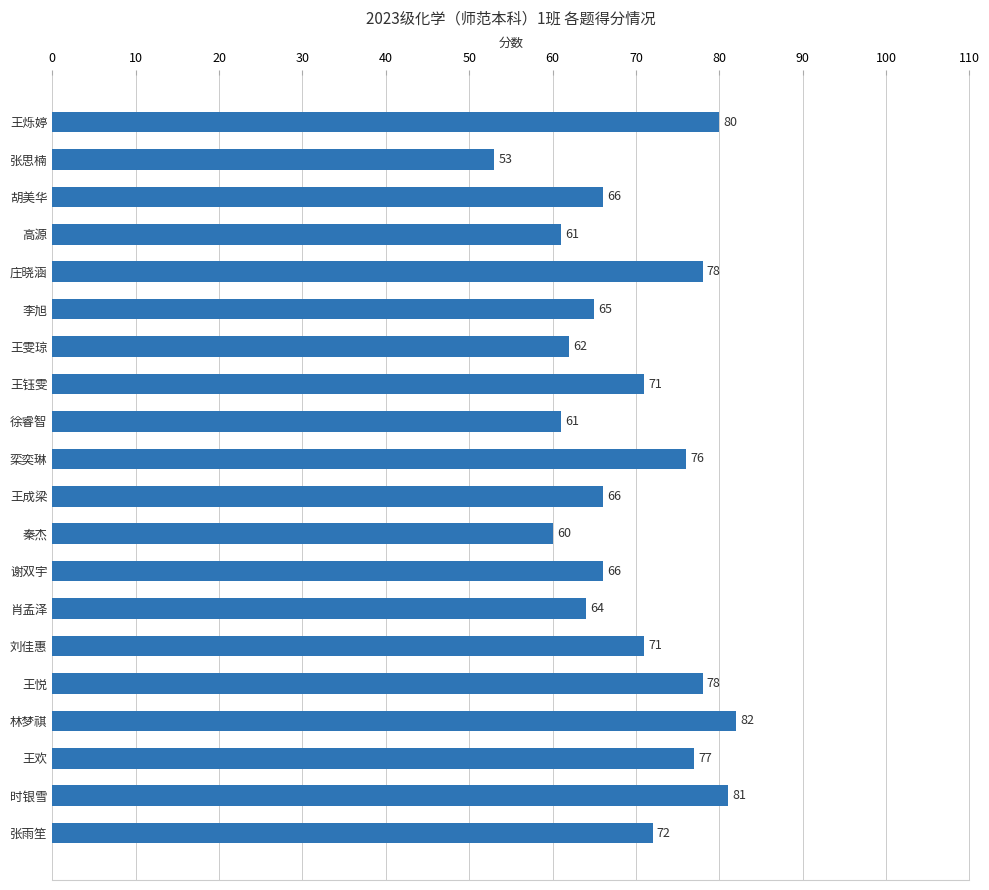

Approximately how many times larger is the value at 林梦祺 compared to 李旭?

1.3